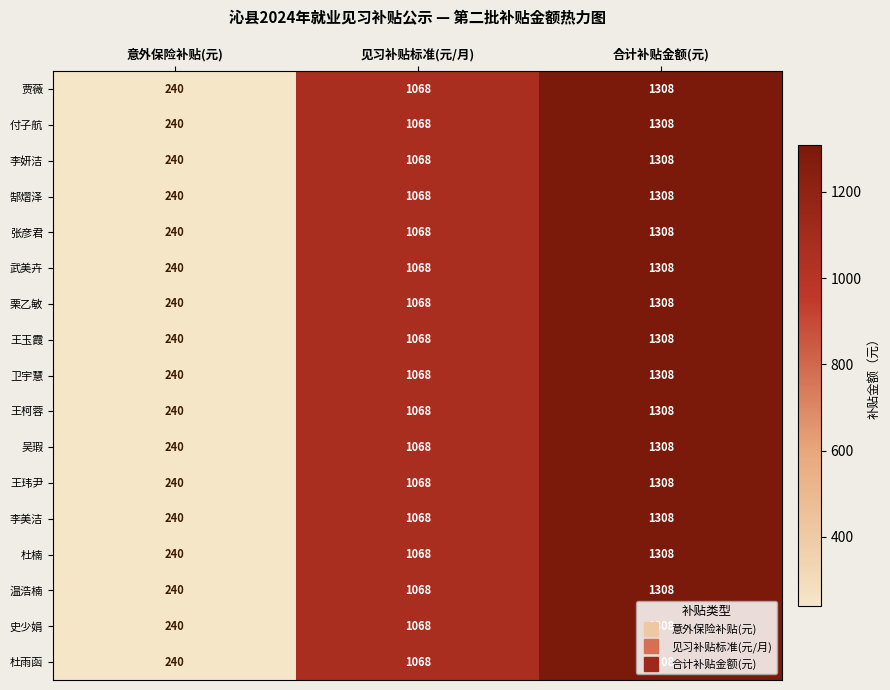

The value of 王柯蓉 at 合计补贴金额(元) is 1308. True or false?

True